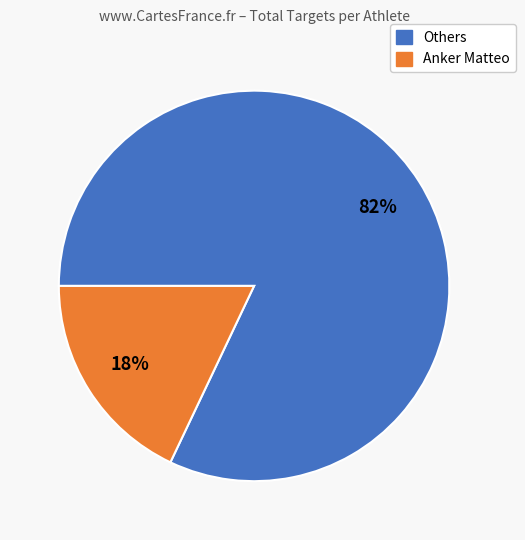

Is there a majority slice in this chart?

Yes